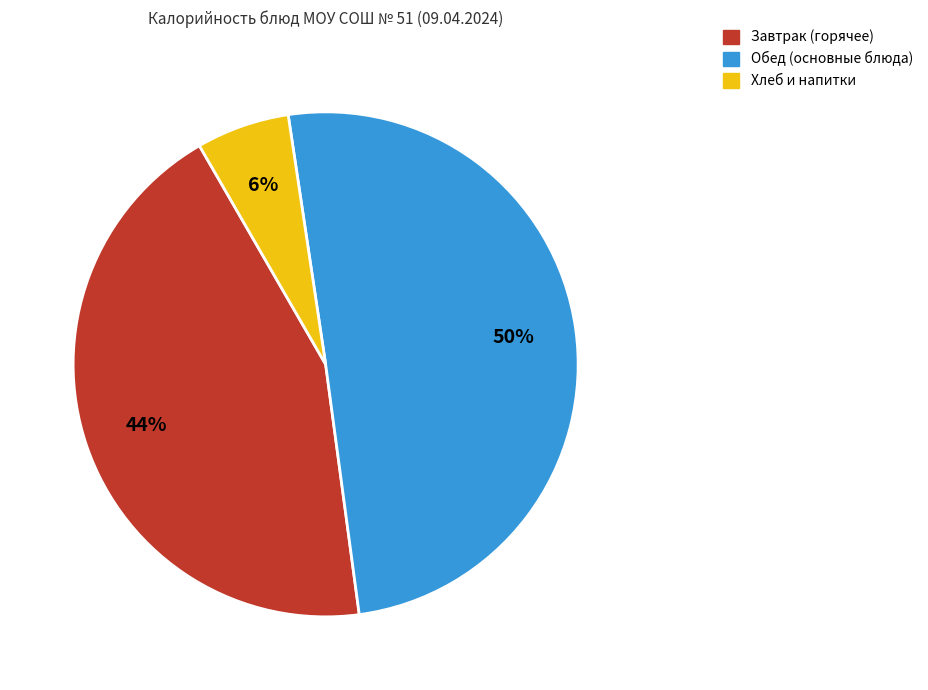

Count the number of slices in the pie.

3